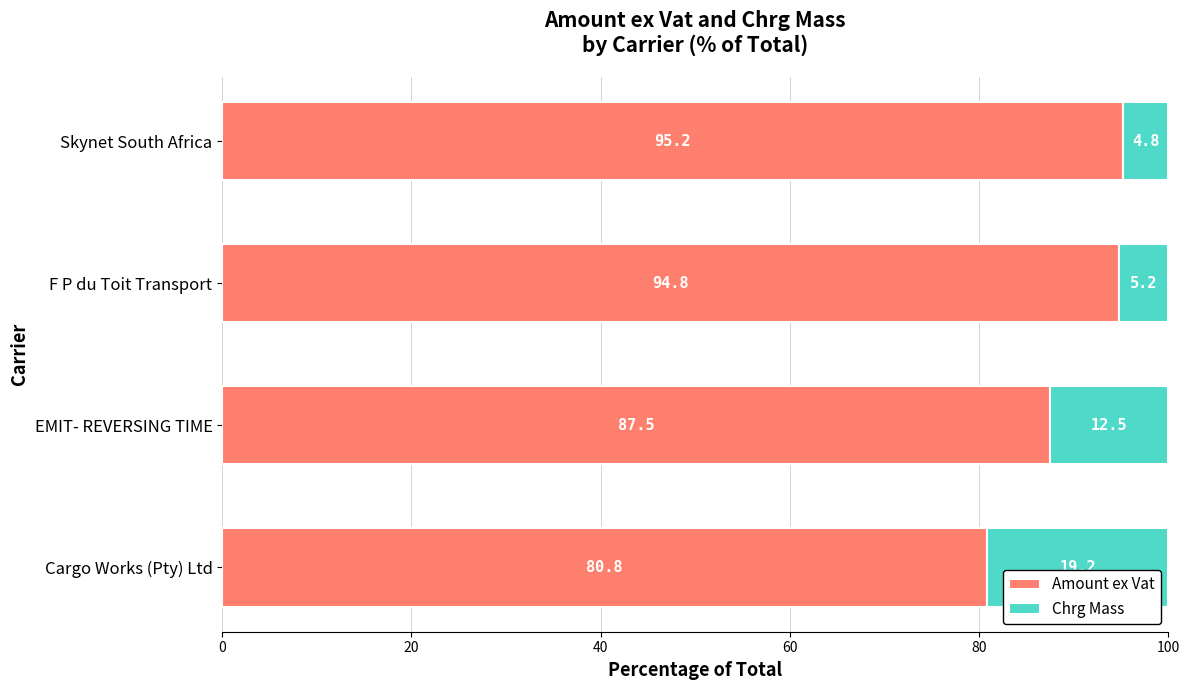

Where is Amount ex Vat nearest to the value 88?

EMIT- REVERSING TIME